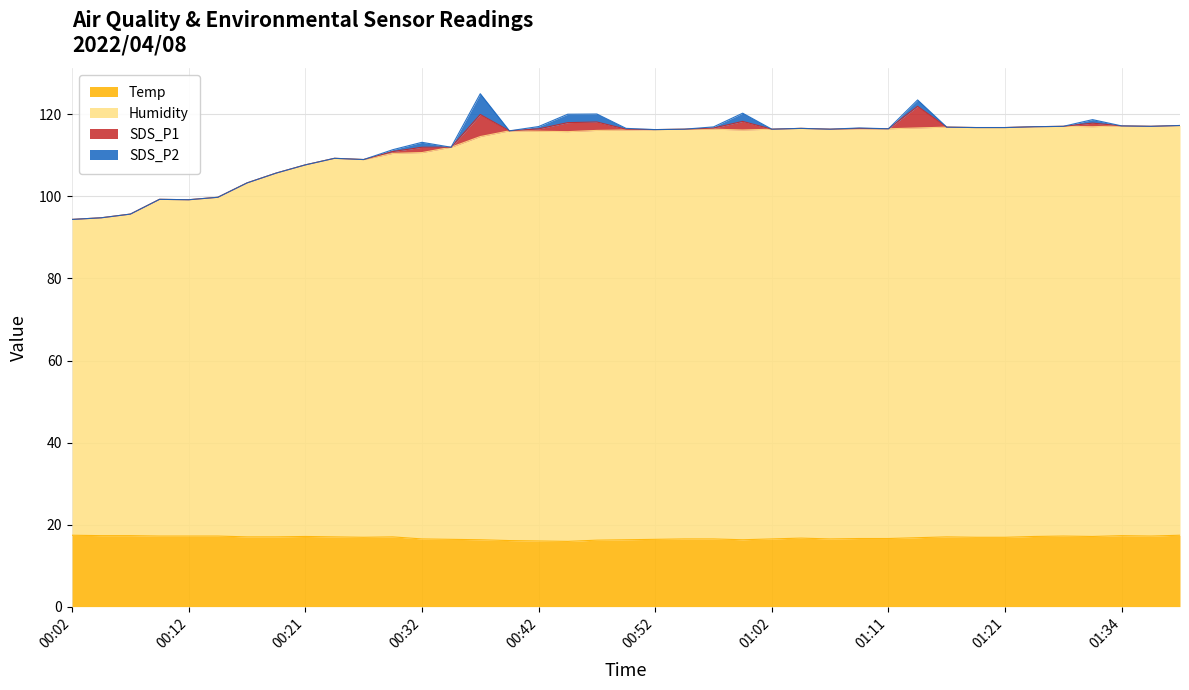

Which category has the highest value in the Temp series?

00:02